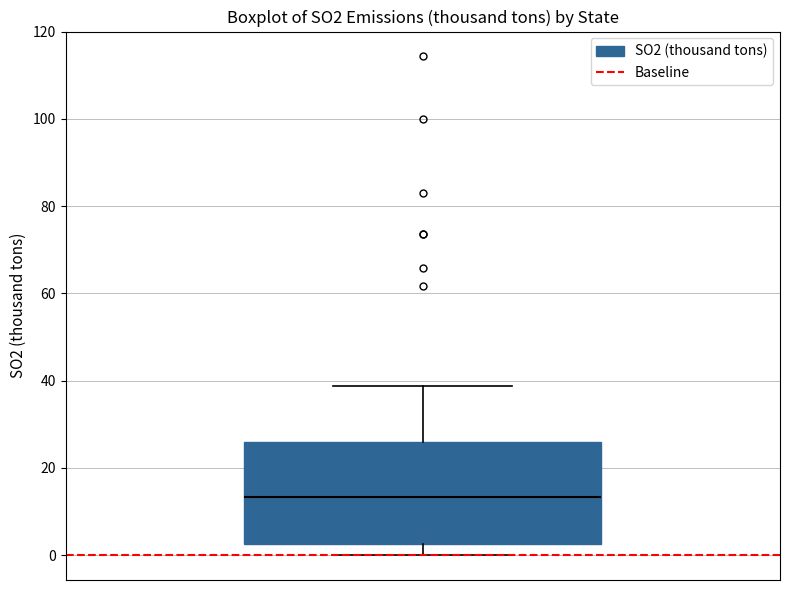

Read this box plot against the y-axis: the position of the median line, the range covered by the box, and the ends of both whiskers. The values are not printed on the chart, so give them approximately, as read against the axis.

median 14, box 2 to 26, whiskers 0 to 38